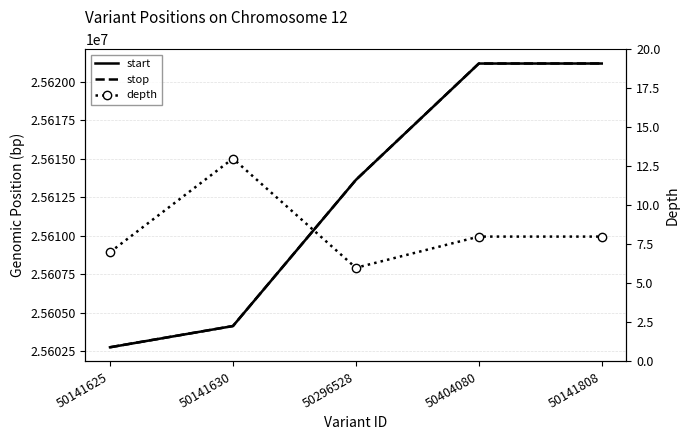

Between 50296528 and 50404080, which series saw the biggest shift?

start